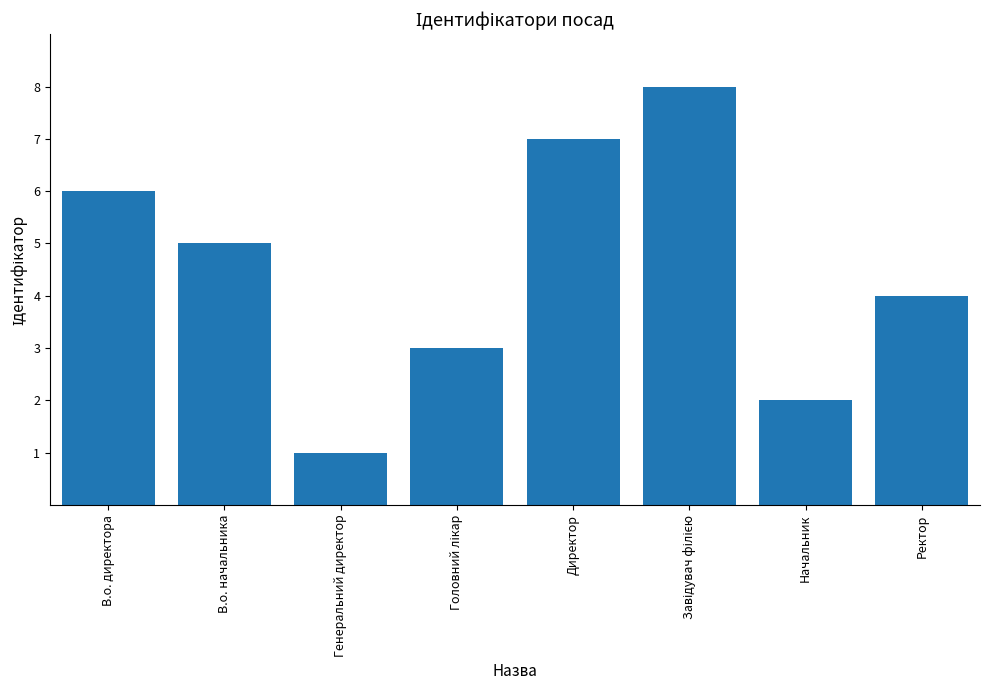

What is the difference between the second highest and minimum values?

6